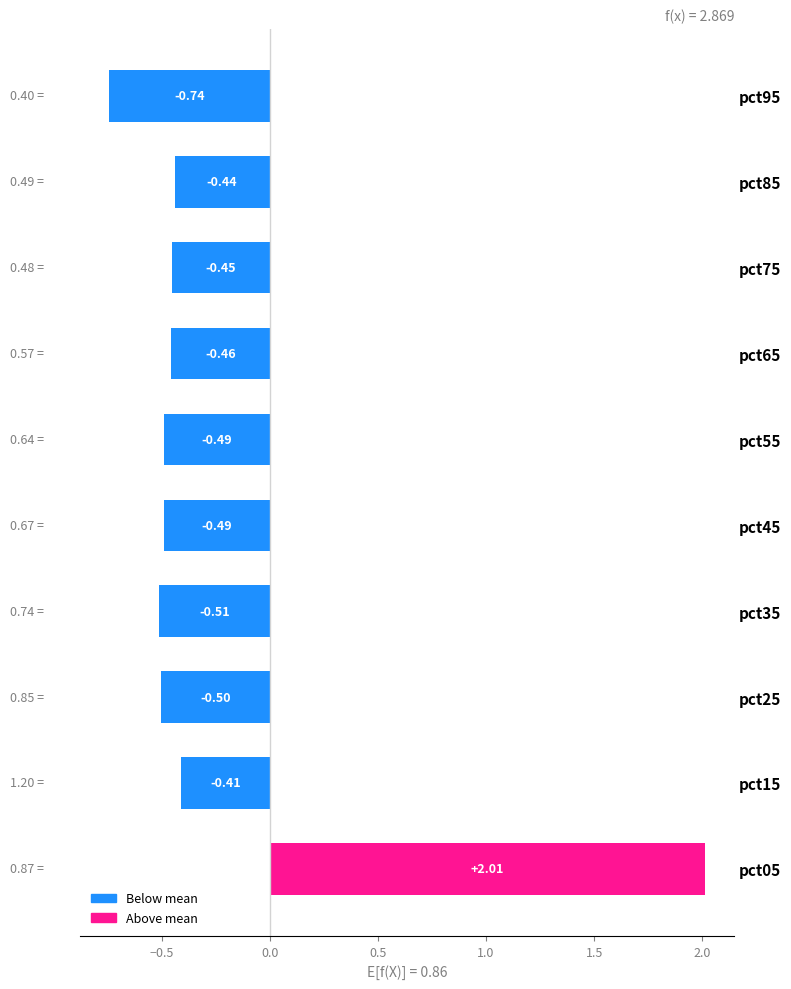

What is the change in value from pct65 to pct95?

-0.3